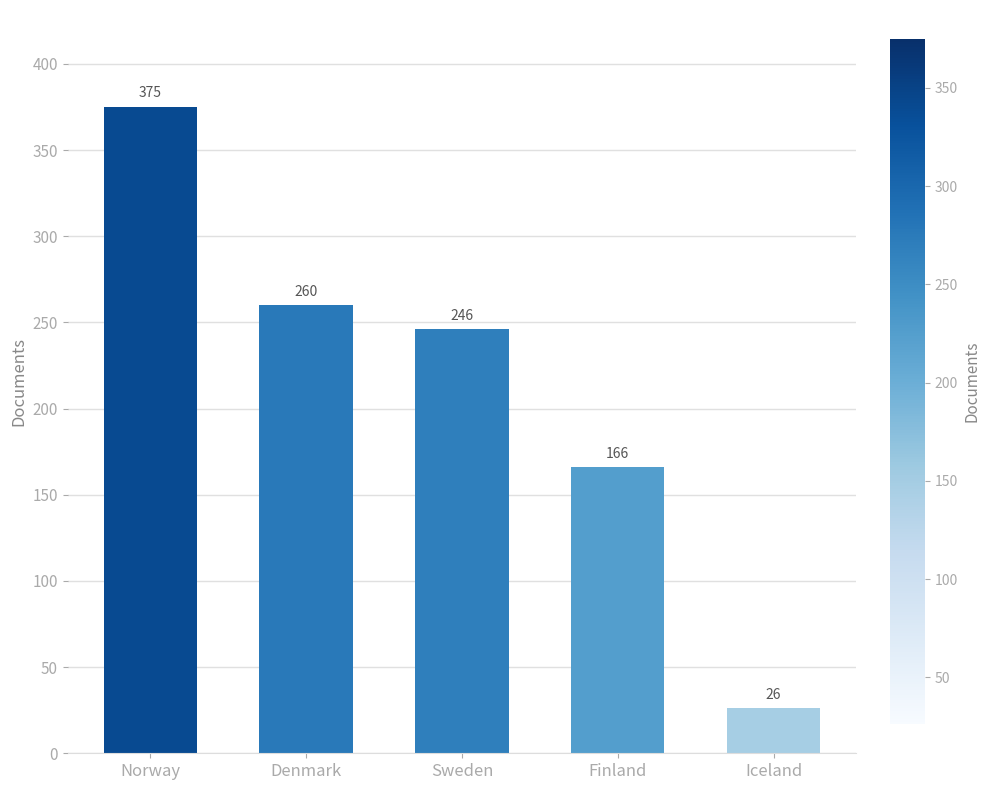

What is the difference between the maximum and minimum values?

349